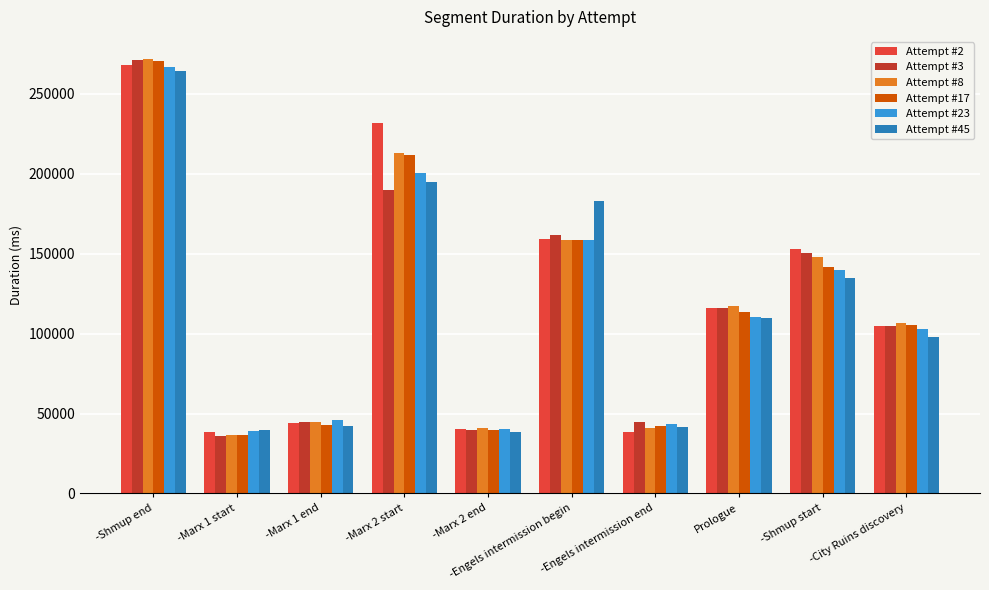

The Attempt #45 series shows 41529 at -Engels intermission end. True or false?

True